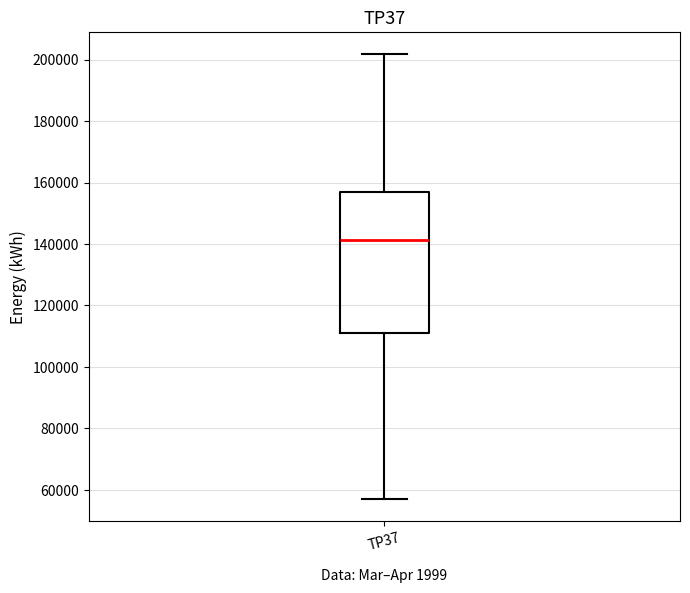

Read this box plot against the y-axis: the position of the median line, the range covered by the box, and the ends of both whiskers. The values are not printed on the chart, so give them approximately, as read against the axis.

median 142000, box 112000 to 156000, whiskers 56000 to 202000